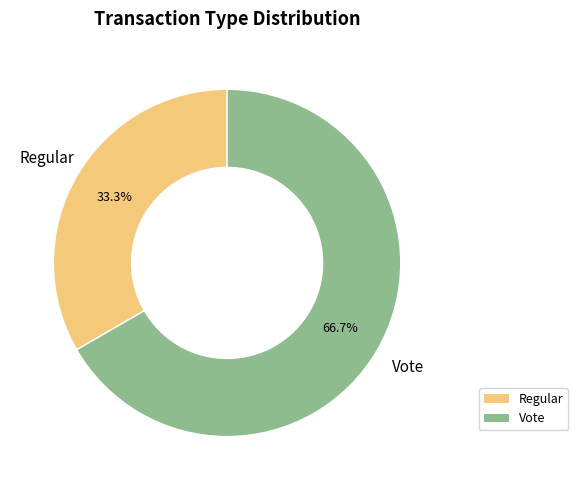

To the nearest percent, what percentage of the pie is Regular?

33%